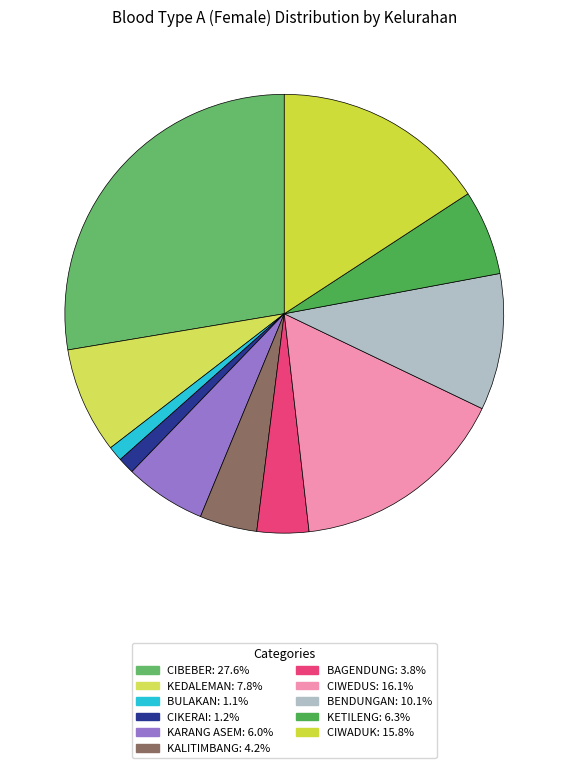

What portion of the pie excludes CIWEDUS?

83.9%